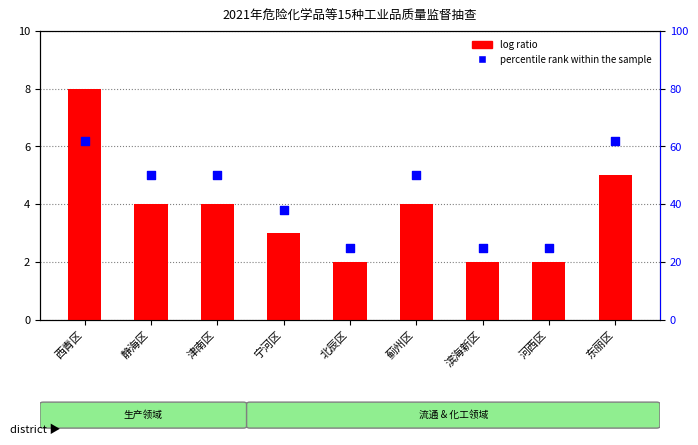

Which series reaches the maximum Y coordinate?

percentile rank within the sample